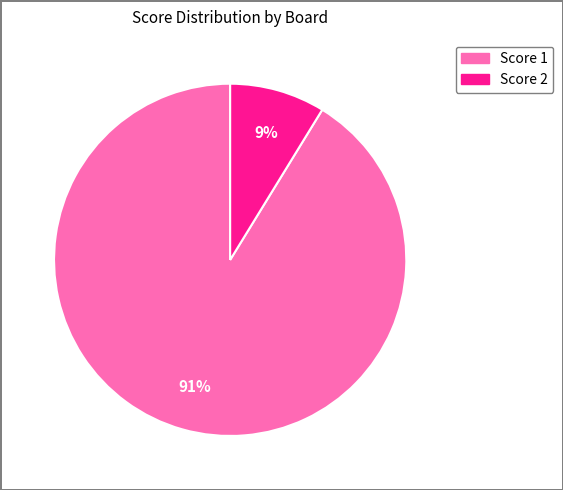

How many segments does this pie chart have?

2